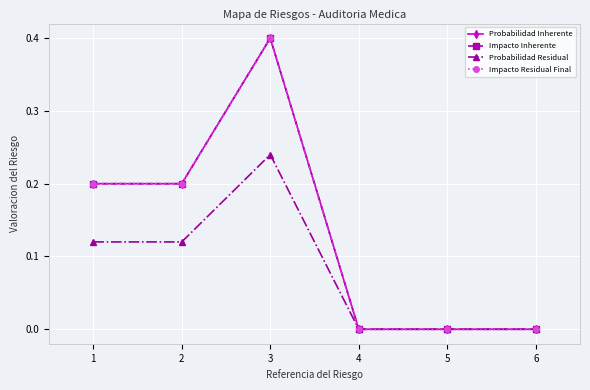

Is the value of Impacto Residual Final at 5 greater than the value of Probabilidad Residual at 2?

No